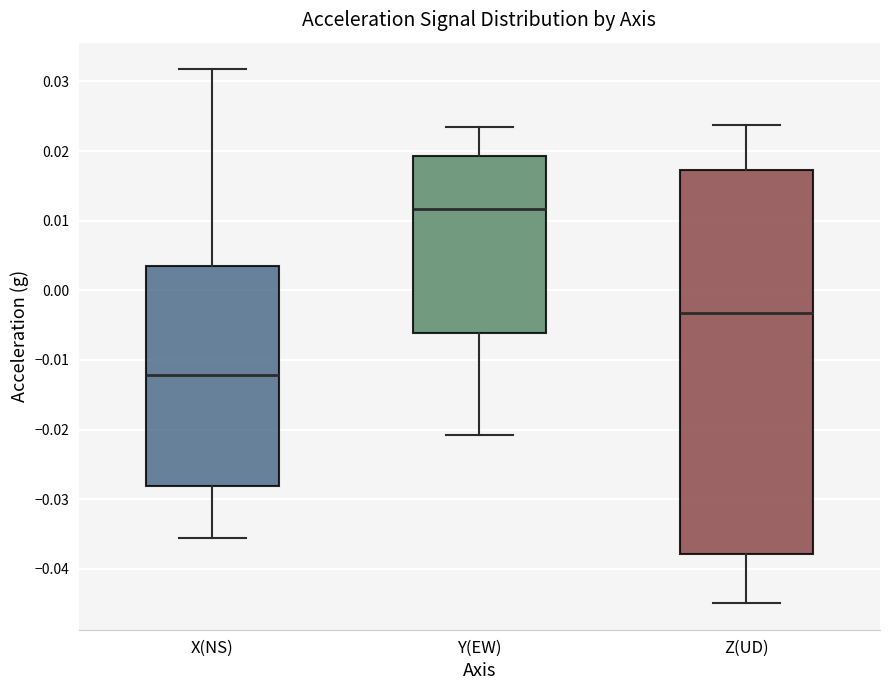

Reading left to right, read every box against the y-axis: the position of its median line, the range the box covers, and the ends of its whiskers. The values are not printed on the chart, so give them approximately, as read against the axis.

X(NS): median -0.012, box -0.028 to 0.004, whiskers -0.036 to 0.032
Y(EW): median 0.012, box -0.006 to 0.019, whiskers -0.021 to 0.024
Z(UD): median -0.003, box -0.038 to 0.017, whiskers -0.045 to 0.024